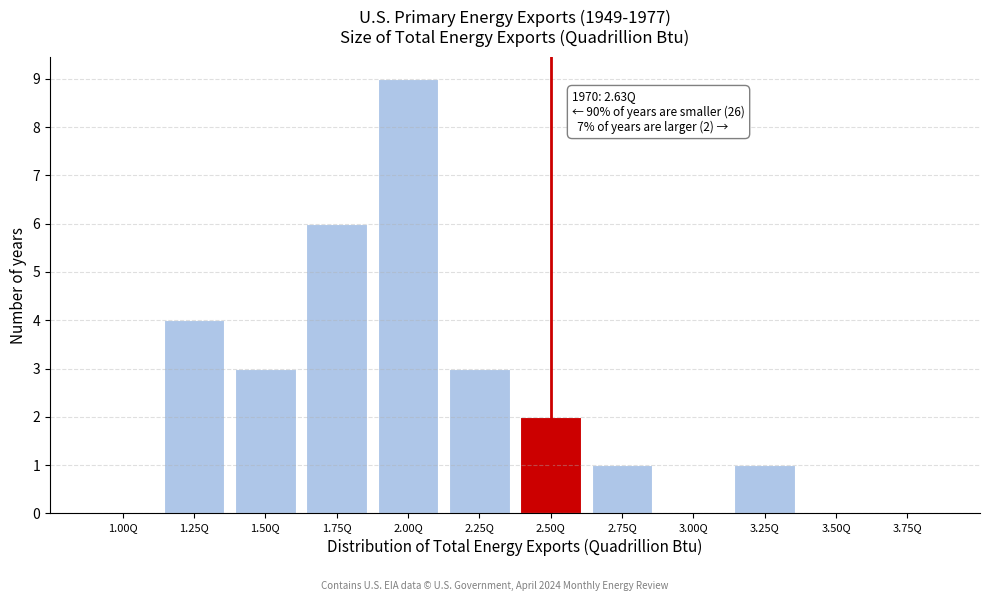

Reading left to right, list all the values displayed in this chart.

1.00Q=0	1.25Q=4	1.50Q=3	1.75Q=6	2.00Q=9	2.25Q=3	2.50Q=2	2.75Q=1	3.00Q=0	3.25Q=1	3.50Q=0	3.75Q=0